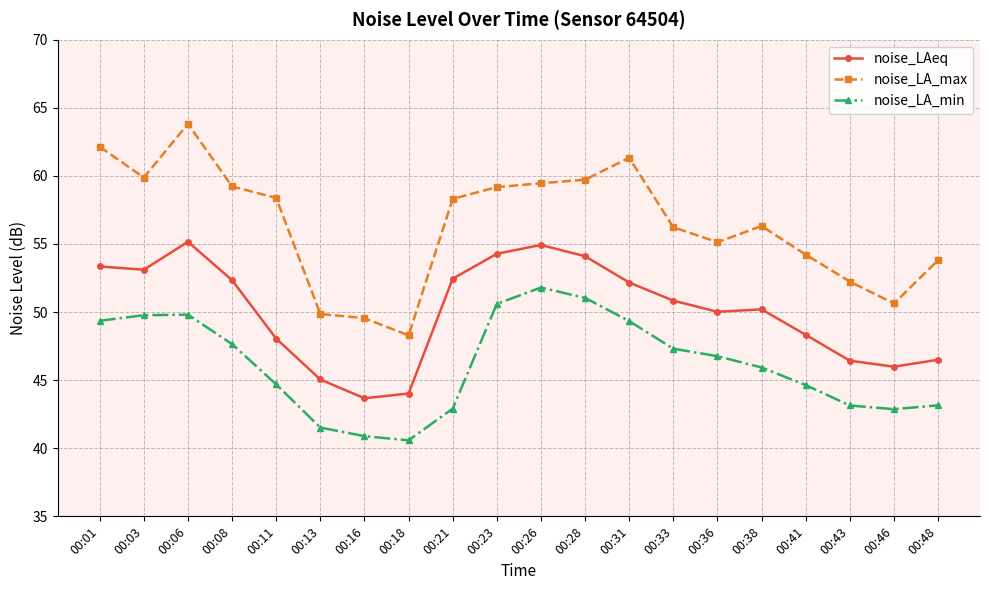

What are all the series names shown in the legend?

noise_LAeq, noise_LA_max, noise_LA_min